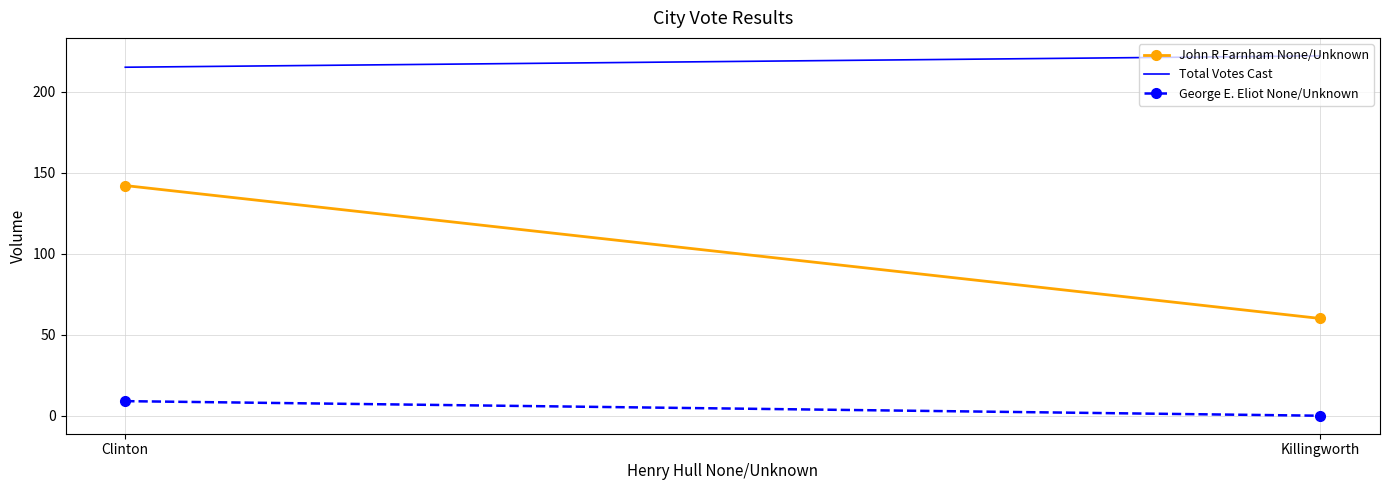

The John R Farnham None/Unknown series shows 142 at Clinton. True or false?

True